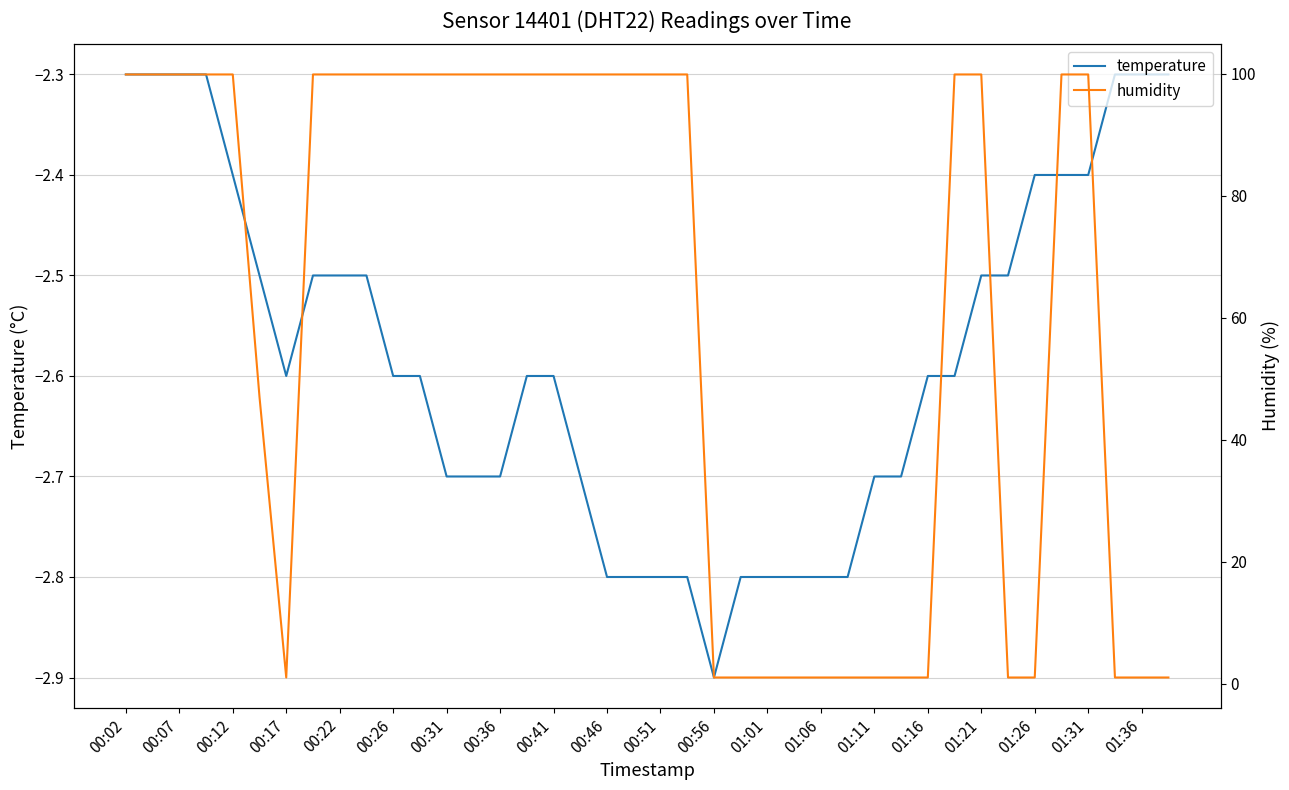

The temperature series shows -4.1 at 00:51. True or false?

False